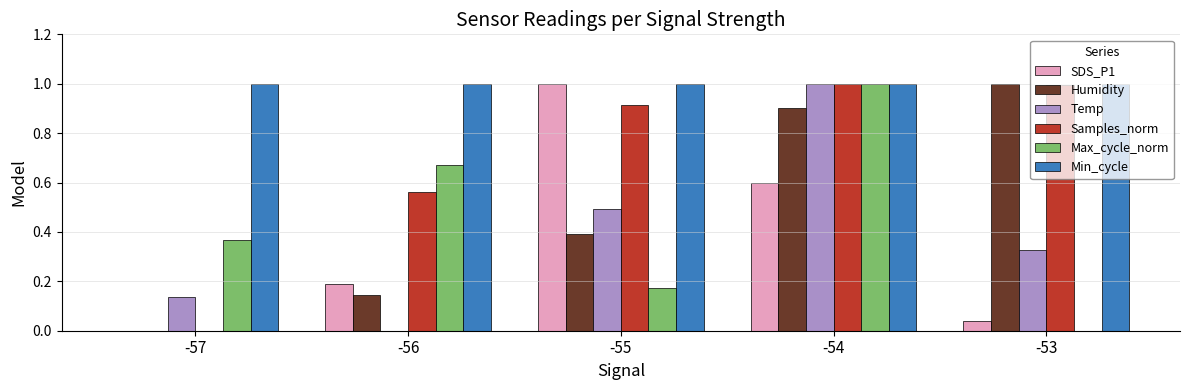

Which series changed the most between -56 and -53?

Humidity